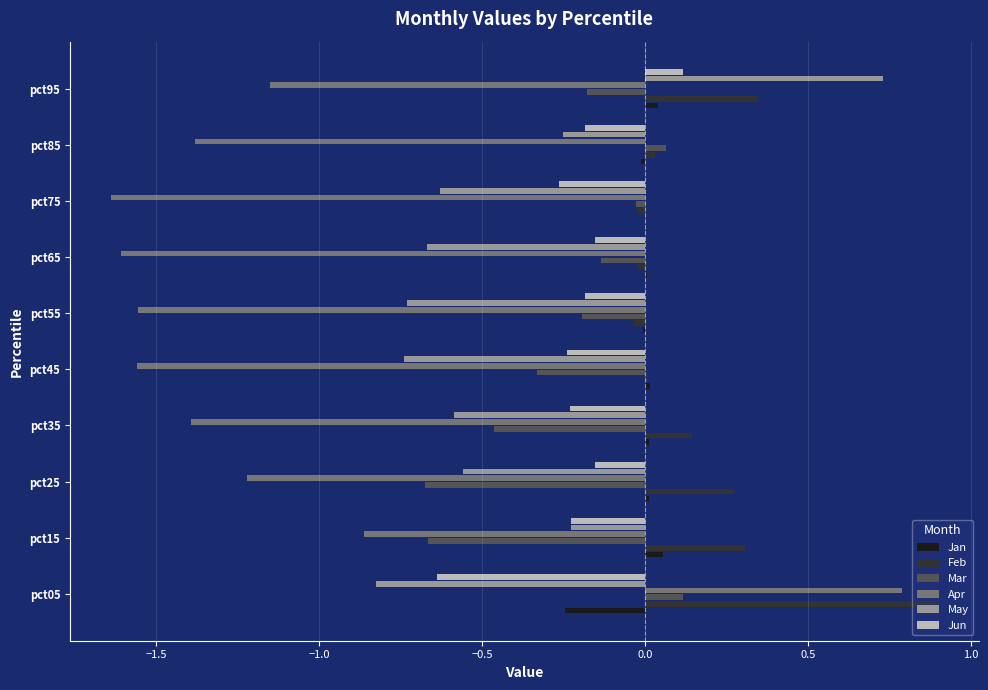

Between pct05 and pct15, which series saw the biggest shift?

Apr